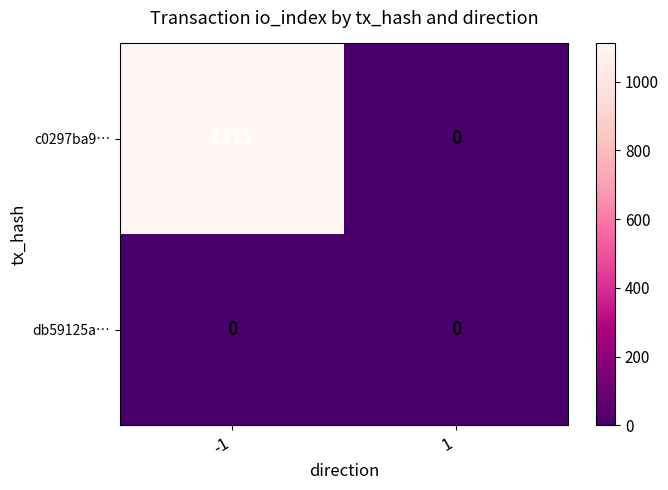

Rank the series by their average value, from highest to lowest.

c0297ba9…, db59125a…